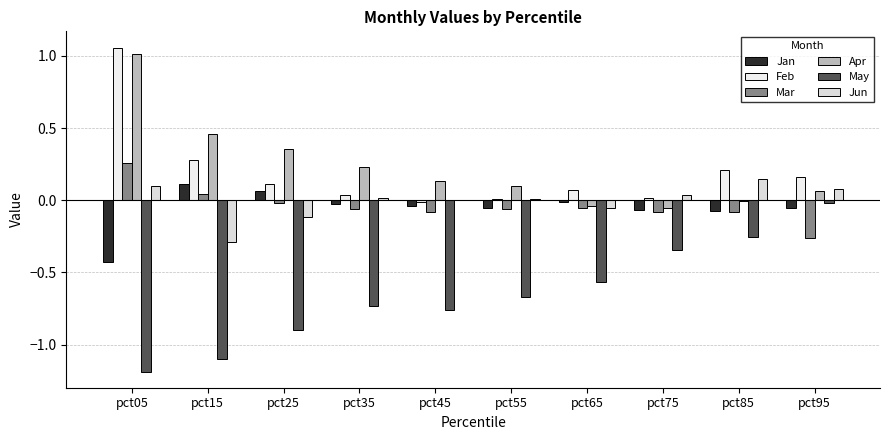

What is the minimum value for Jun?

-0.3